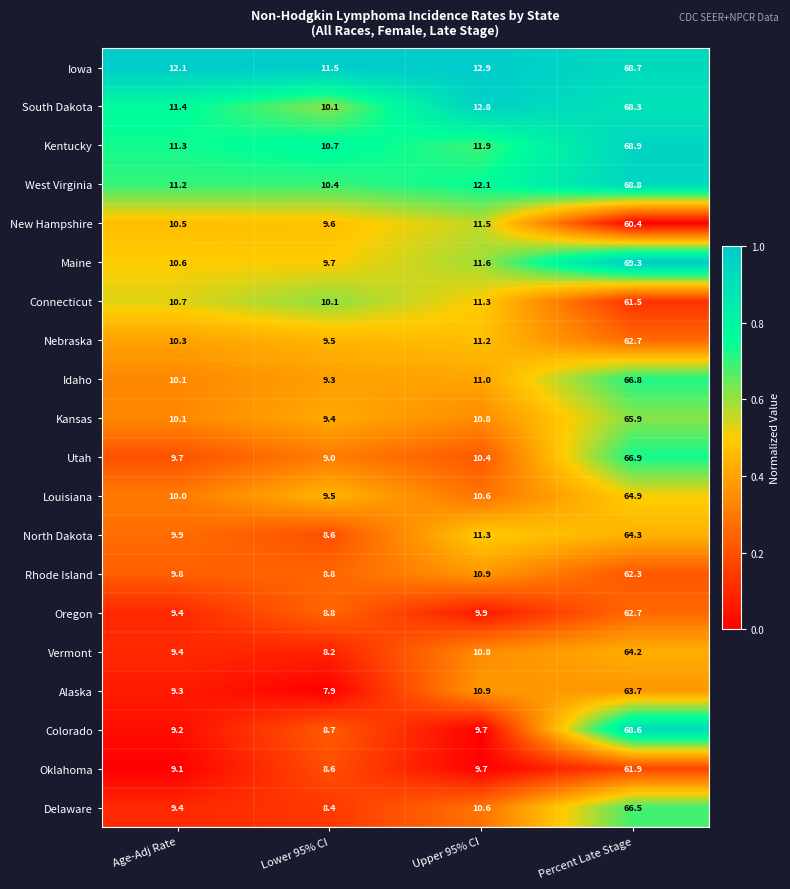

True or false: Idaho has a value of 4.5 at Upper 95% CI.

False